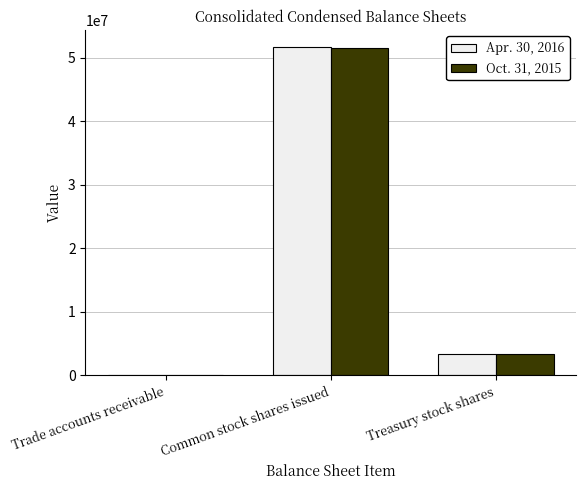

How many groups of bars are there?

3